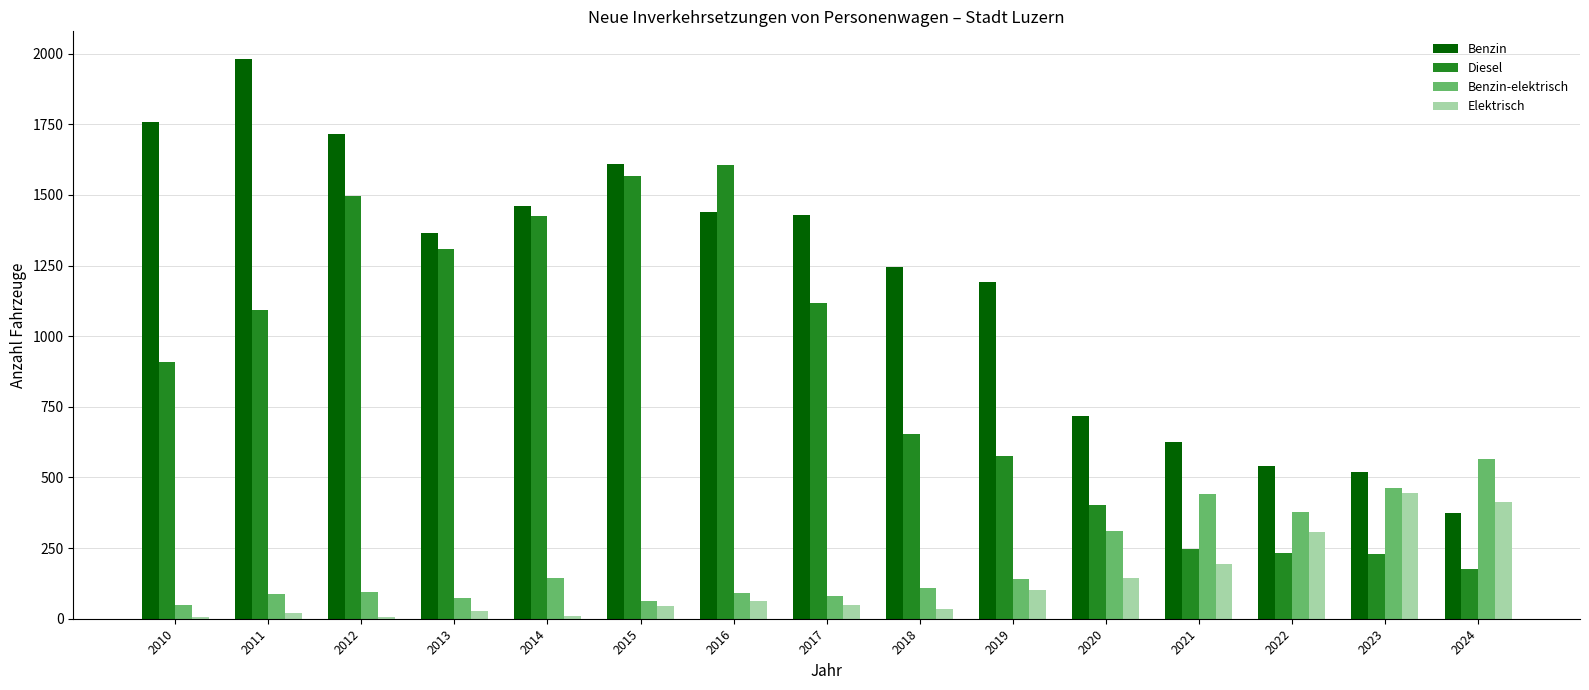

Between 2011 and 2014, which series saw the biggest shift?

Benzin